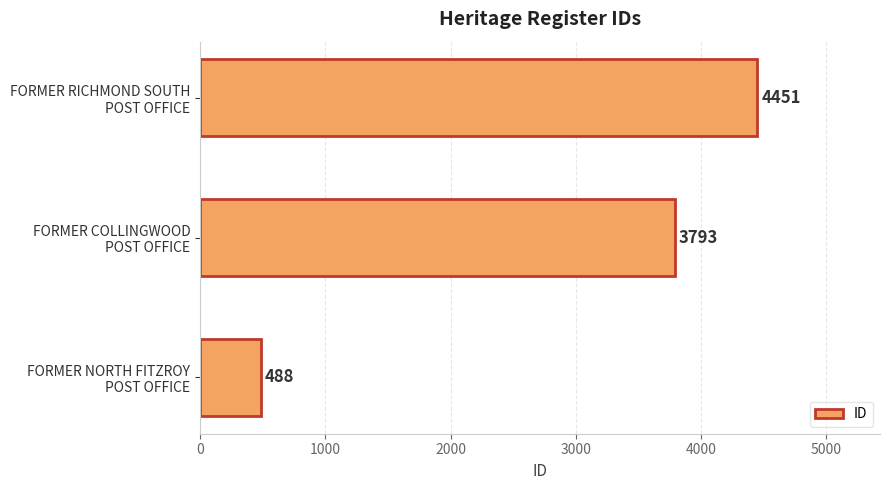

How many values are between 488 and 4451?

3